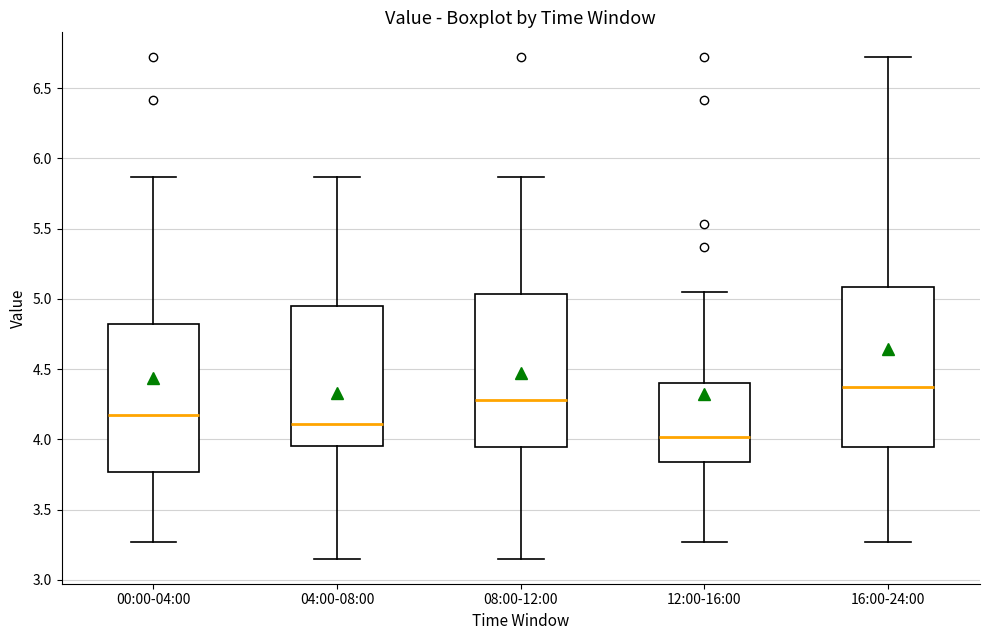

Which box is the tallest, from its lower edge to its upper edge?

16:00-24:00